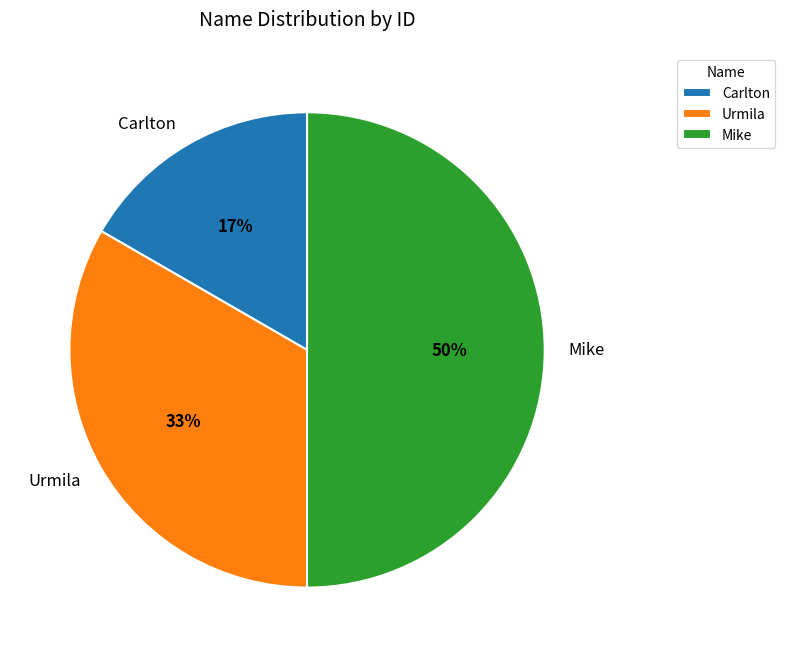

True or false: Urmila accounts for 33% of the total.

True